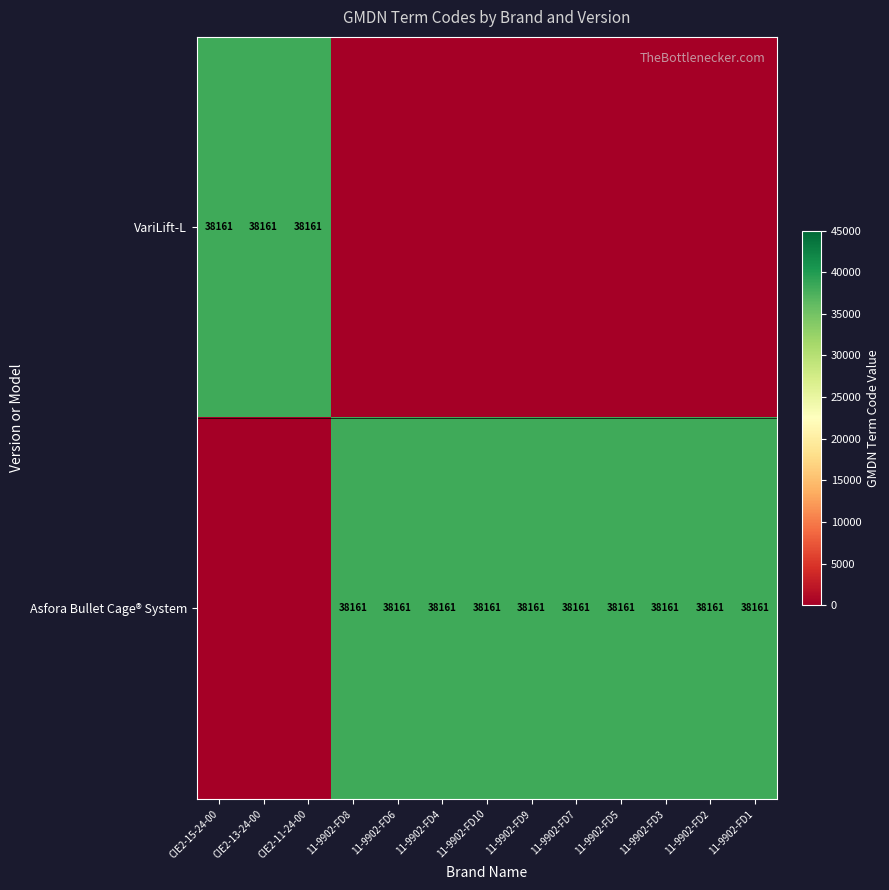

The value of VariLift-L at CIE2-11-24-00 is 25560. True or false?

False